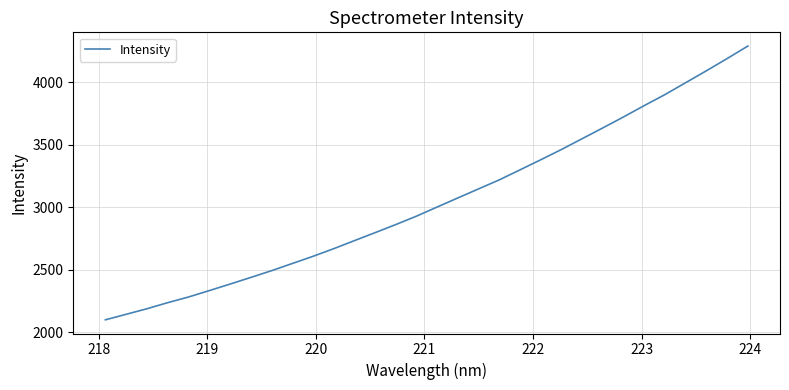

Does the chart have visible grid lines?

Yes